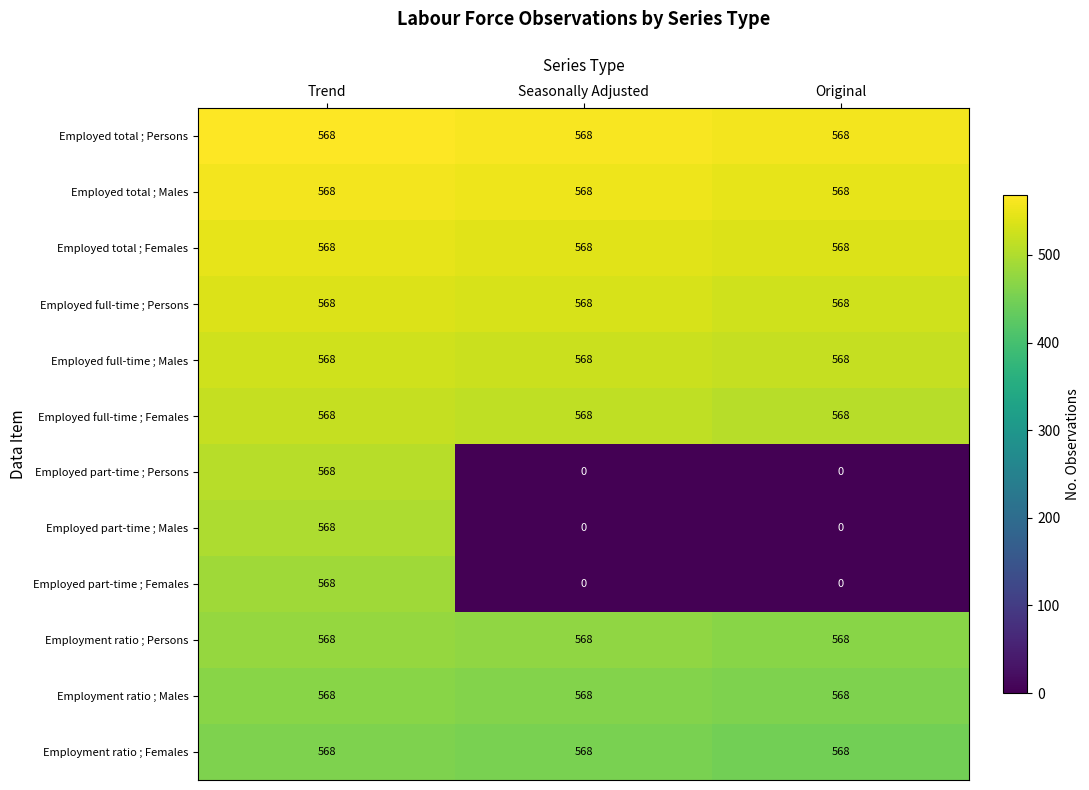

At which category is the sum across all series the highest?

Trend